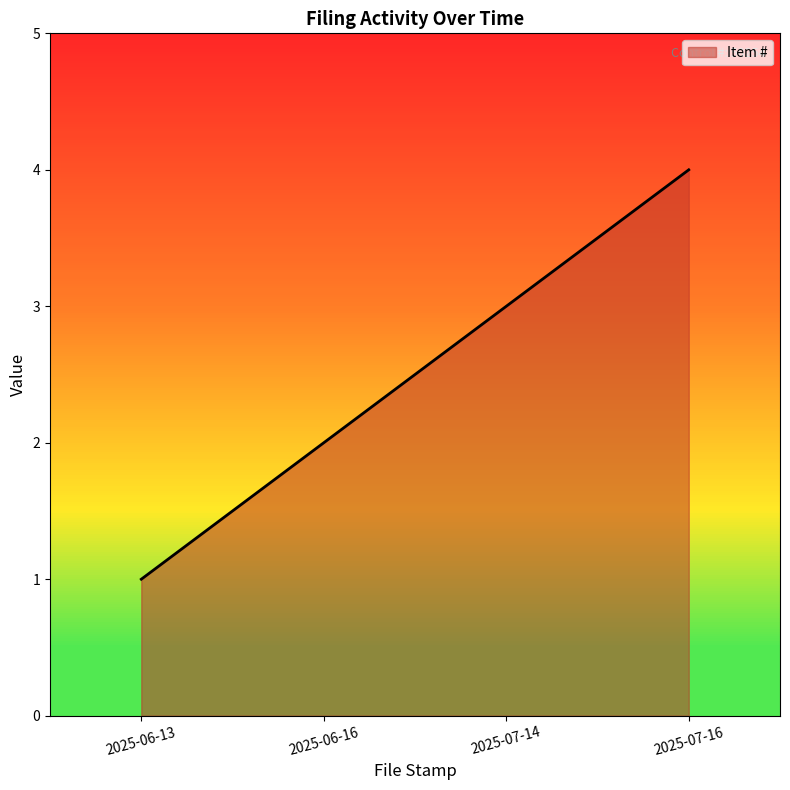

At which category does the chart reach its minimum across all series?

2025-06-13